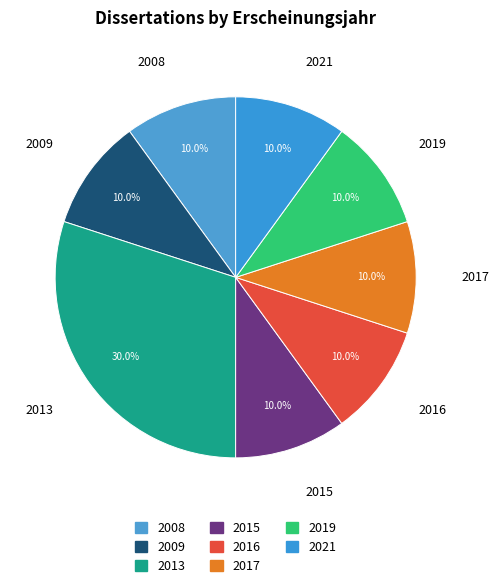

Which category has the biggest portion of the pie?

2013